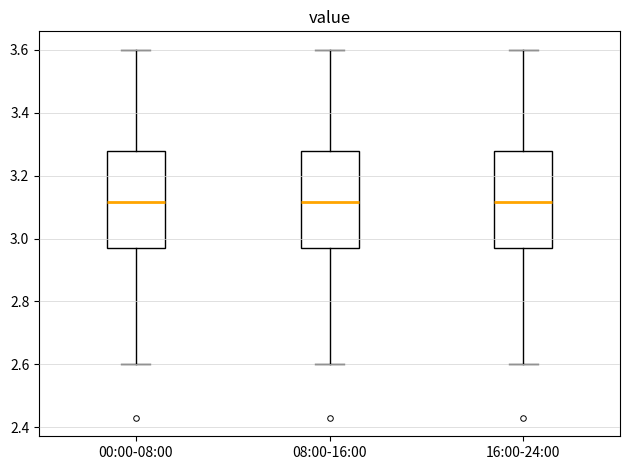

Where is the lower edge of the box for 16:00-24:00 on the y-axis? The values are not printed on the chart, so give them approximately, as read against the axis.

2.98